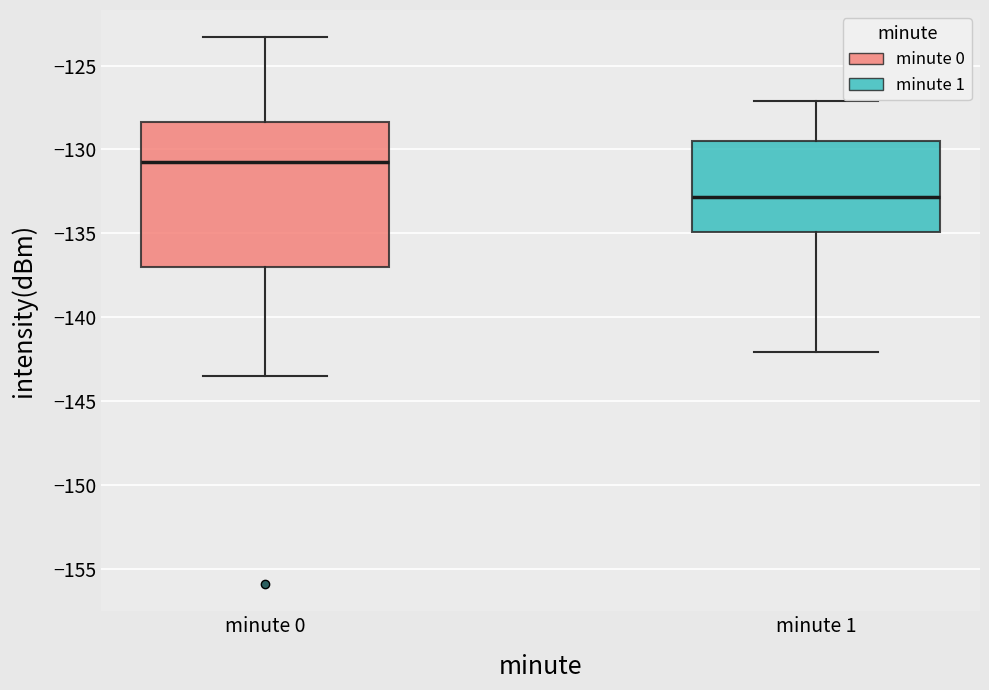

Reading left to right, transcribe this box plot: for each box, give where its median line is, the range the box spans, and where its two whiskers end, as read against the y-axis. The values are not printed on the chart, so give them approximately, as read against the axis.

minute 0: median -130.5, box -137.0 to -128.5, whiskers -143.5 to -123.5
minute 1: median -133.0, box -135.0 to -129.5, whiskers -142.0 to -127.0